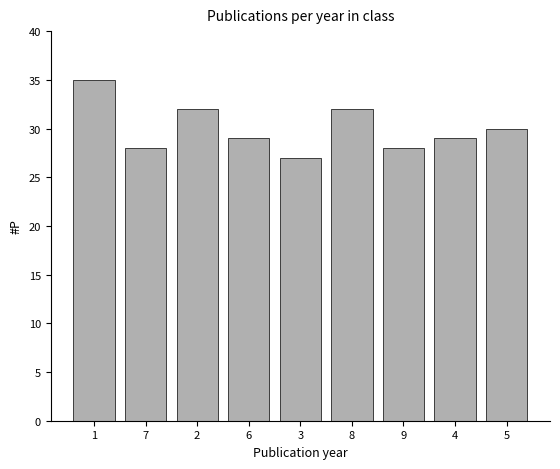

At which category does the chart reach its peak across all series?

1